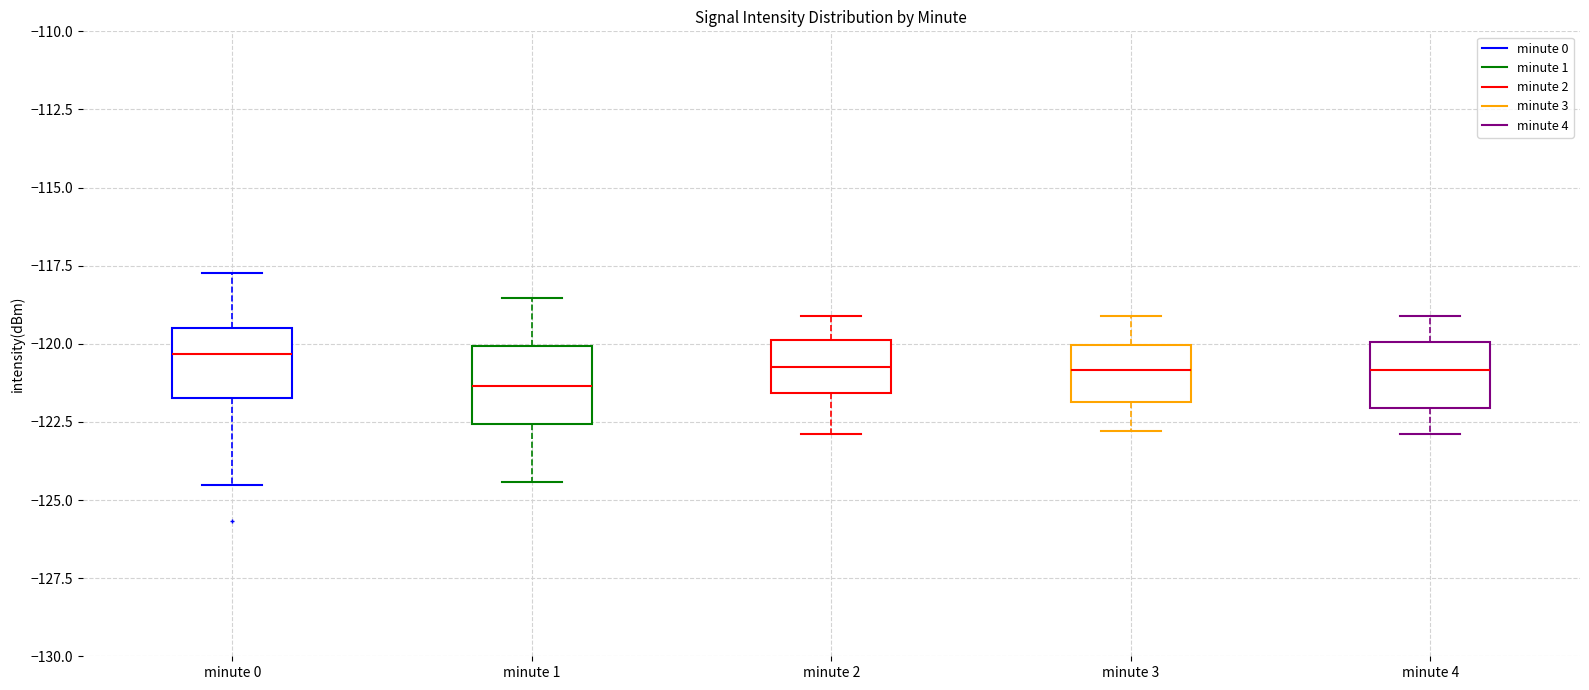

Where does the median line of the box for minute 0 sit on the y-axis? The values are not printed on the chart, so give them approximately, as read against the axis.

-120.5